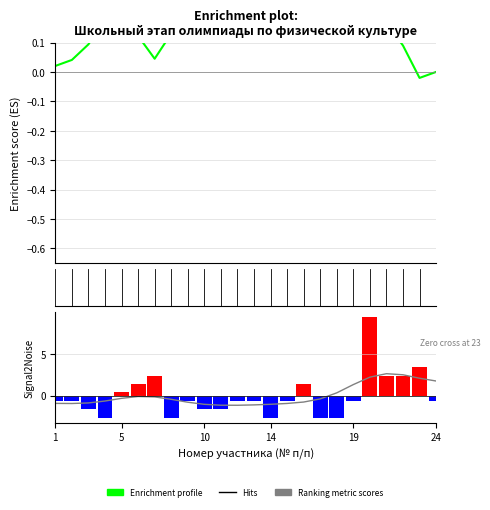

Does the chart contain any negative values?

Yes